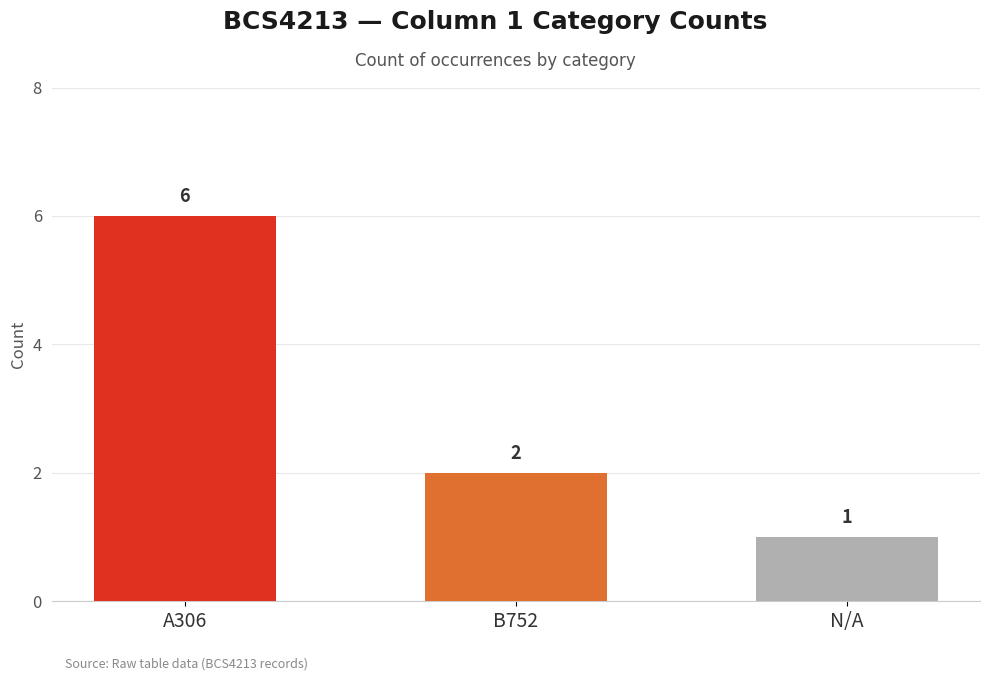

List the labels in order of value, largest first.

A306, B752, N/A